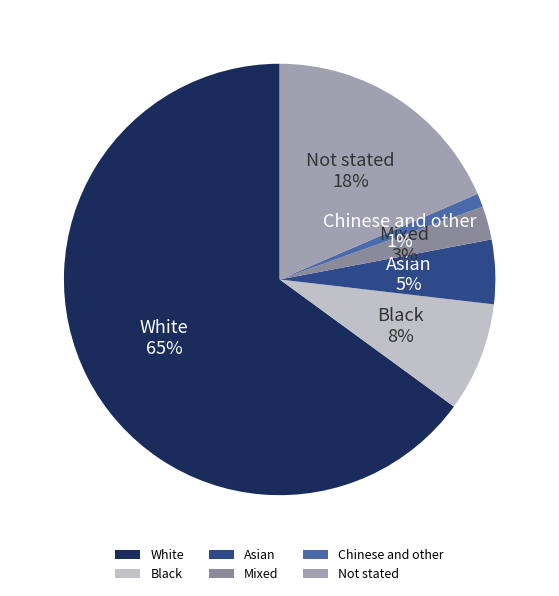

Rank the categories by value from lowest to highest.

Chinese and other, Mixed, Asian, Black, Not stated, White